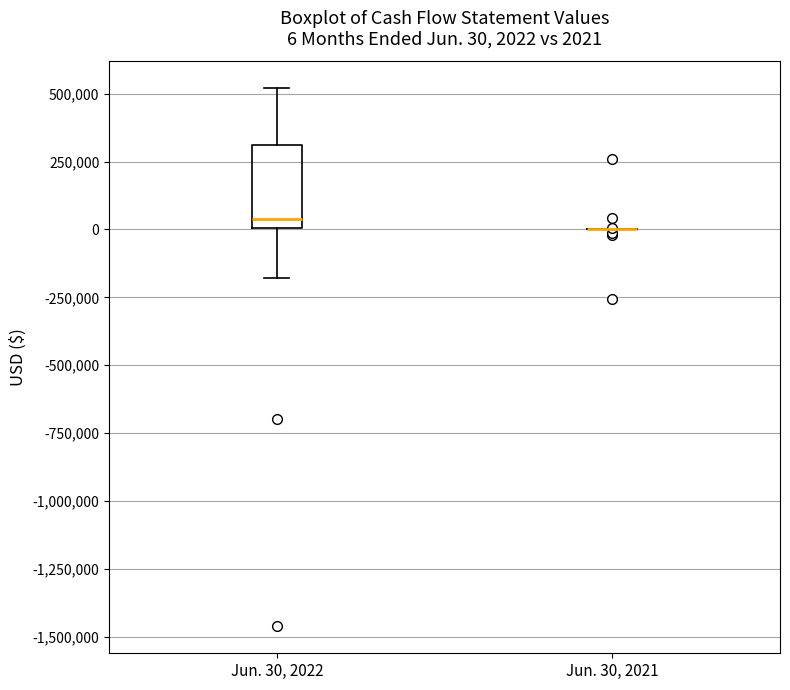

Which box is the tallest, from its lower edge to its upper edge?

Jun. 30, 2022